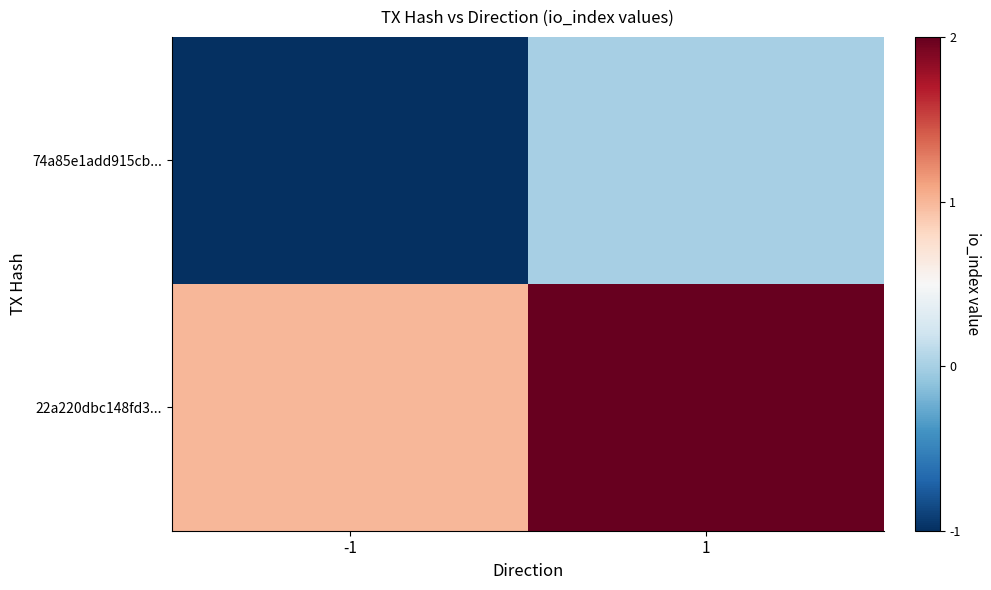

List the series in order of their overall mean, highest first.

22a220dbc148fd3..., 74a85e1add915cb...